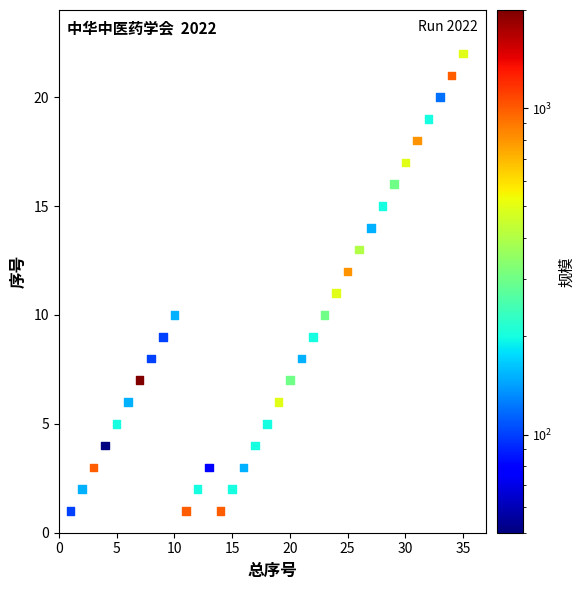

What is the range of Y values (max minus min)?

21